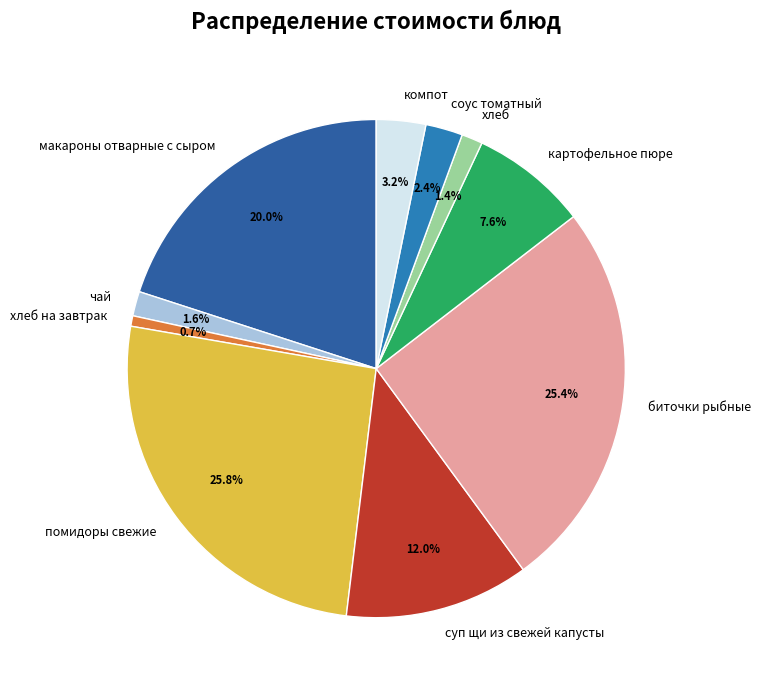

To the nearest percent, what is the combined percentage of суп щи из свежей капусты and чай?

14%